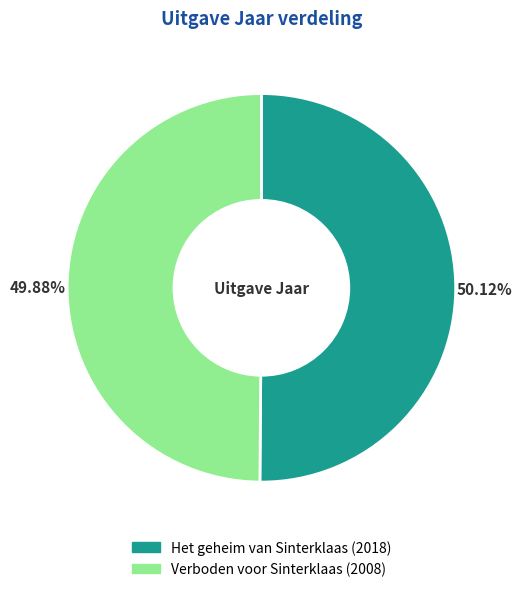

Is there any slice that represents more than half of the pie?

Yes